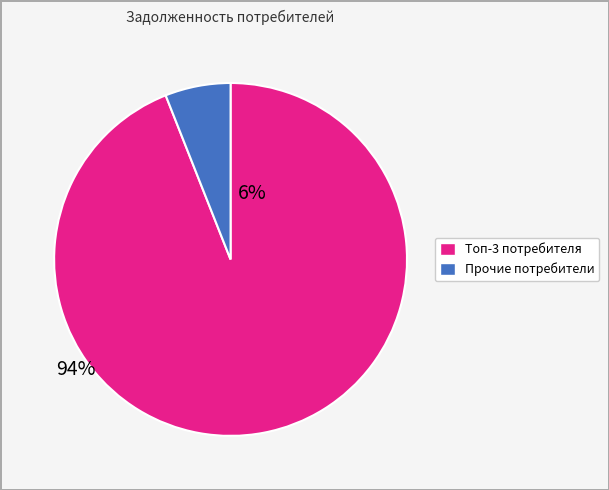

Is there a majority slice in this chart?

Yes